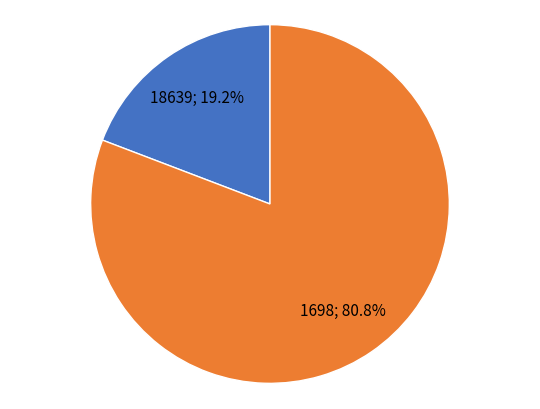

Does any single category account for the majority?

Yes